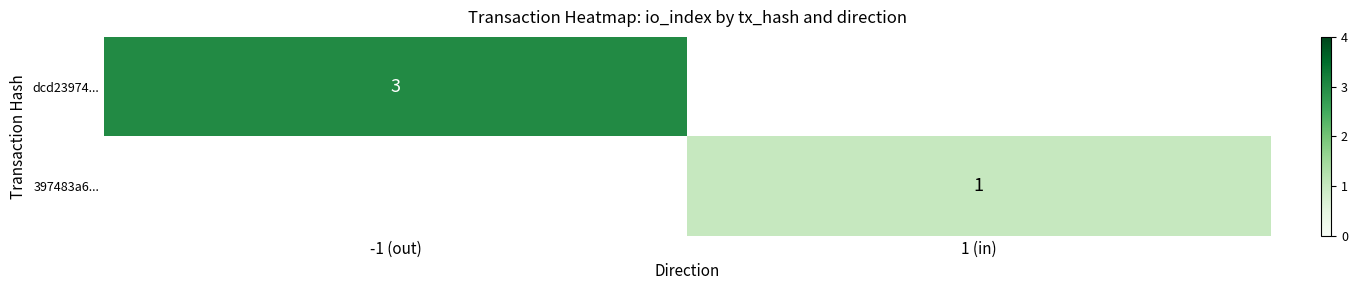

True or false: 397483a6... has a value of 0 at 1 (in).

False